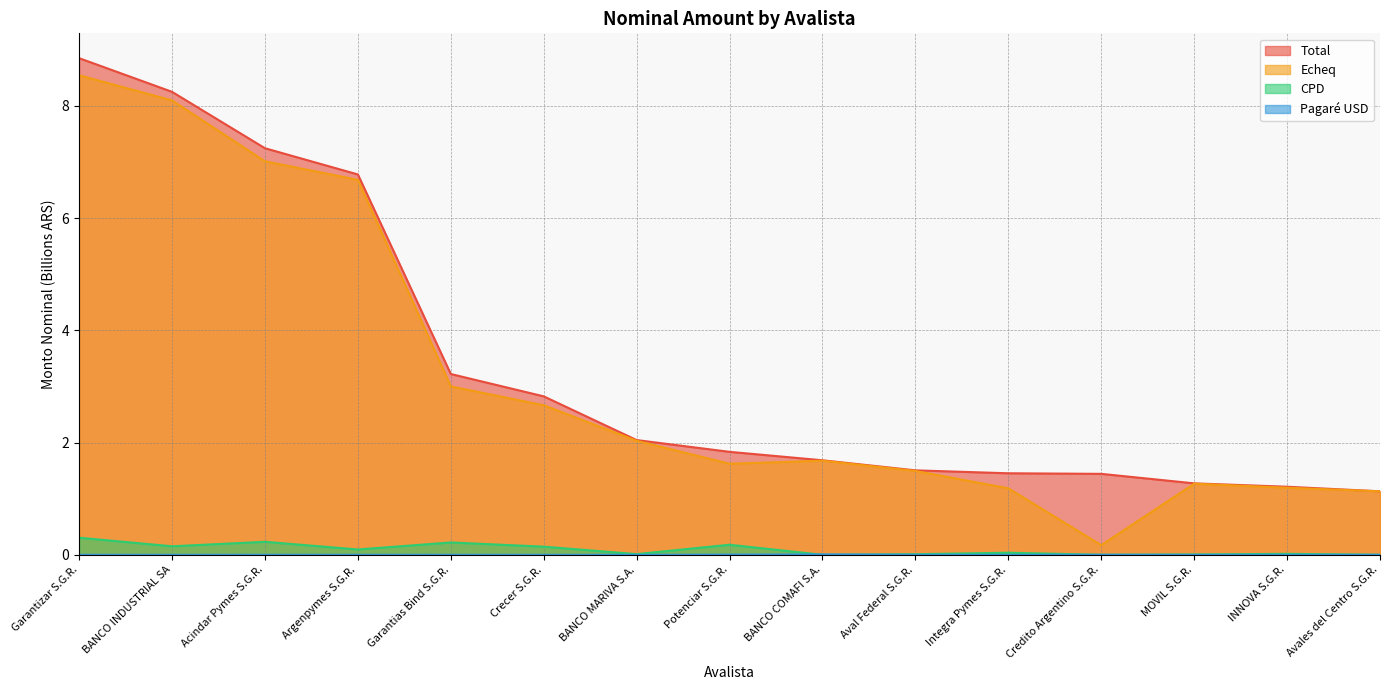

Which has a higher value, Crecer S.G.R. or Avales del Centro S.G.R.?

Crecer S.G.R.